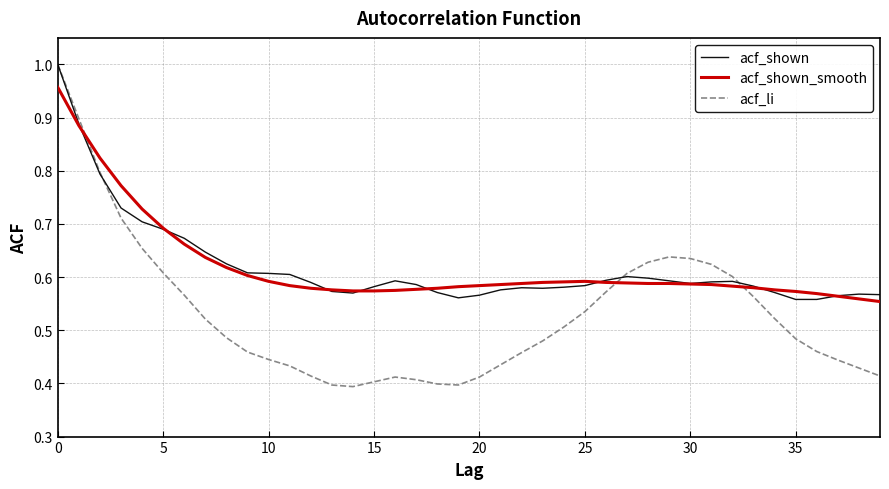

Which series has the largest range (max minus min)?

acf_li